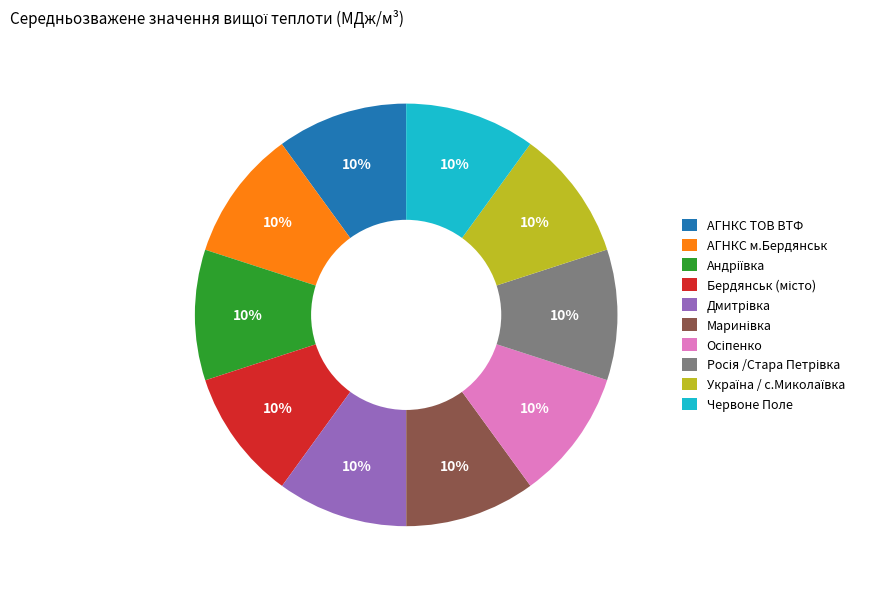

True or false: Червоне Поле accounts for 10% of the total.

True